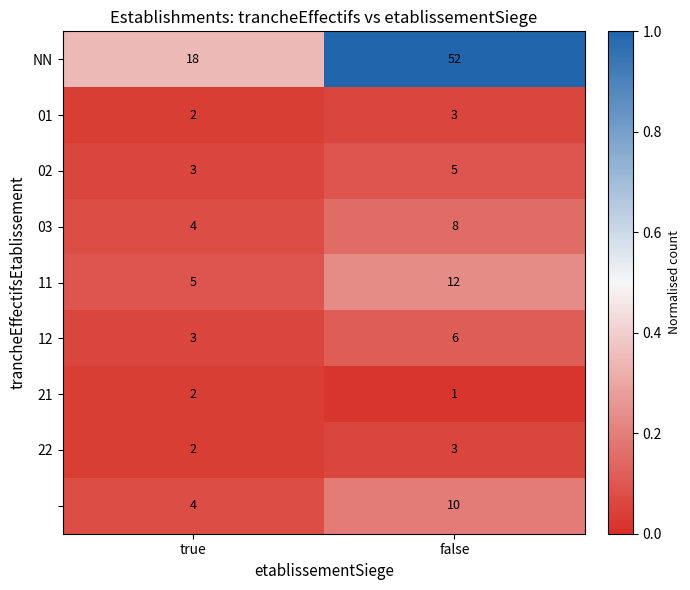

At which category is the sum across all series the highest?

false